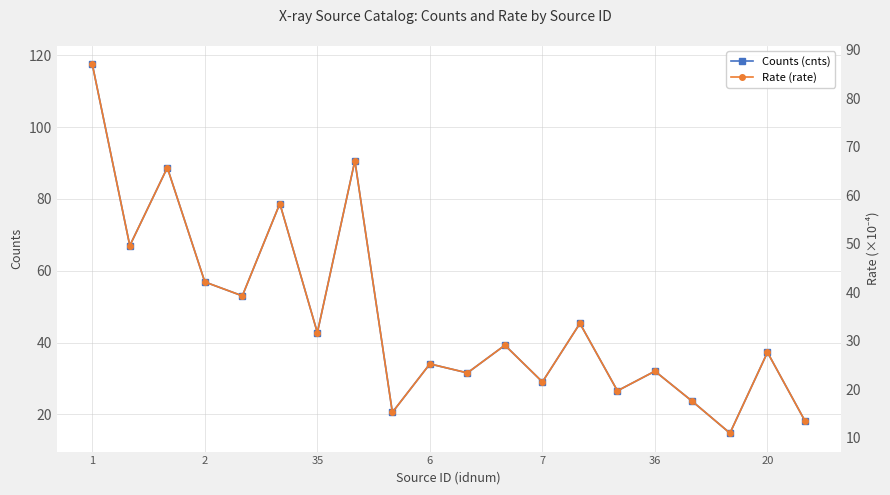

True or false: Counts (cnts) has a value of 8.9 at 6.

False